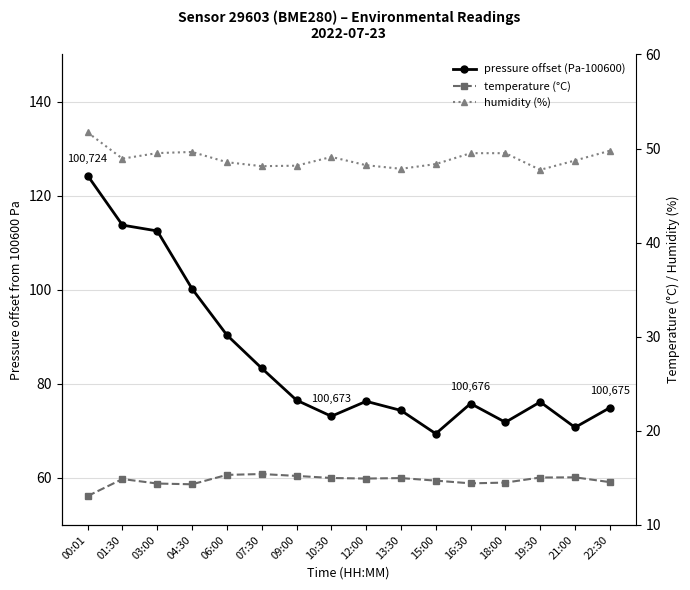

True or false: pressure offset (Pa-100600) has a value of 90.4 at 06:00.

True